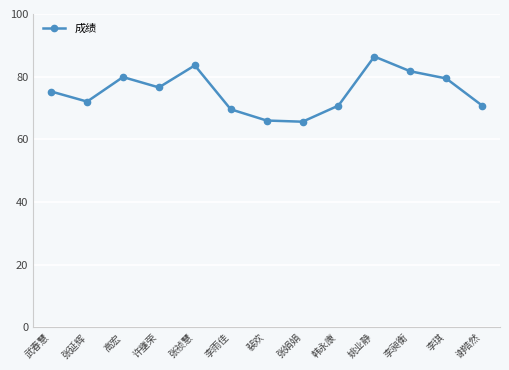

At which category does the data reach its first local valley?

张延辉